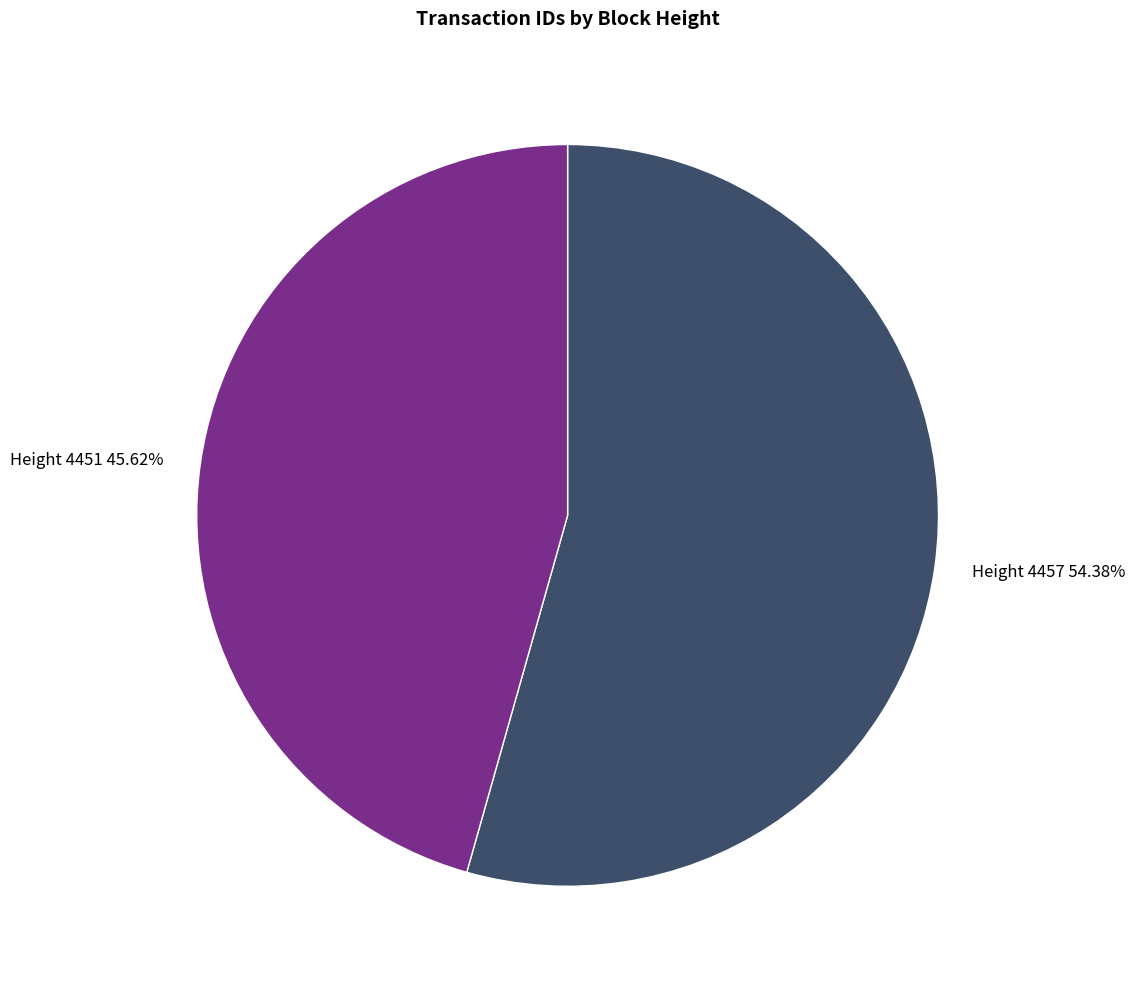

Count the number of slices in the pie.

2